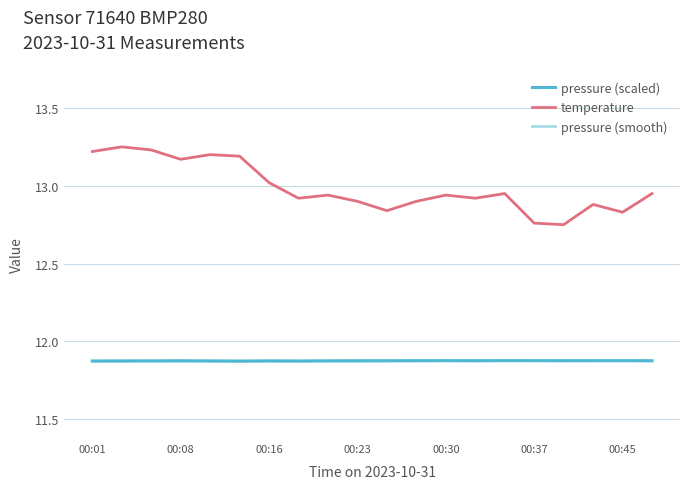

True or false: pressure (smooth) and temperature cross at least once.

False